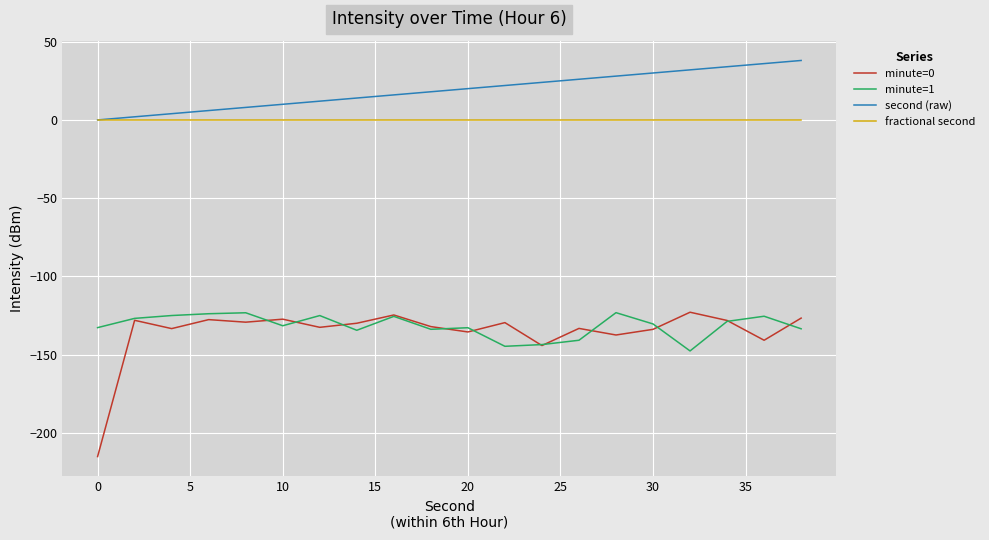

What are all the series names shown in the legend?

minute=0, minute=1, second (raw), fractional second